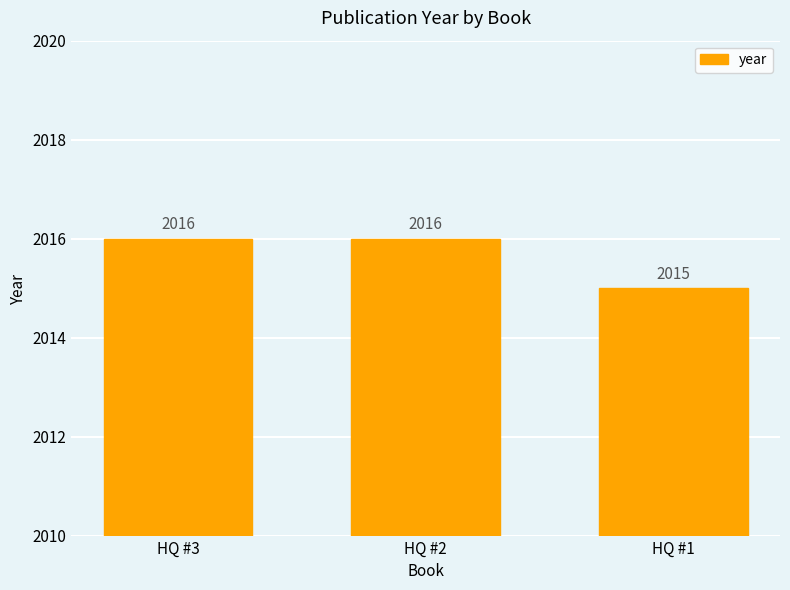

The chart shows a value of 2015 at HQ #1. True or false?

True